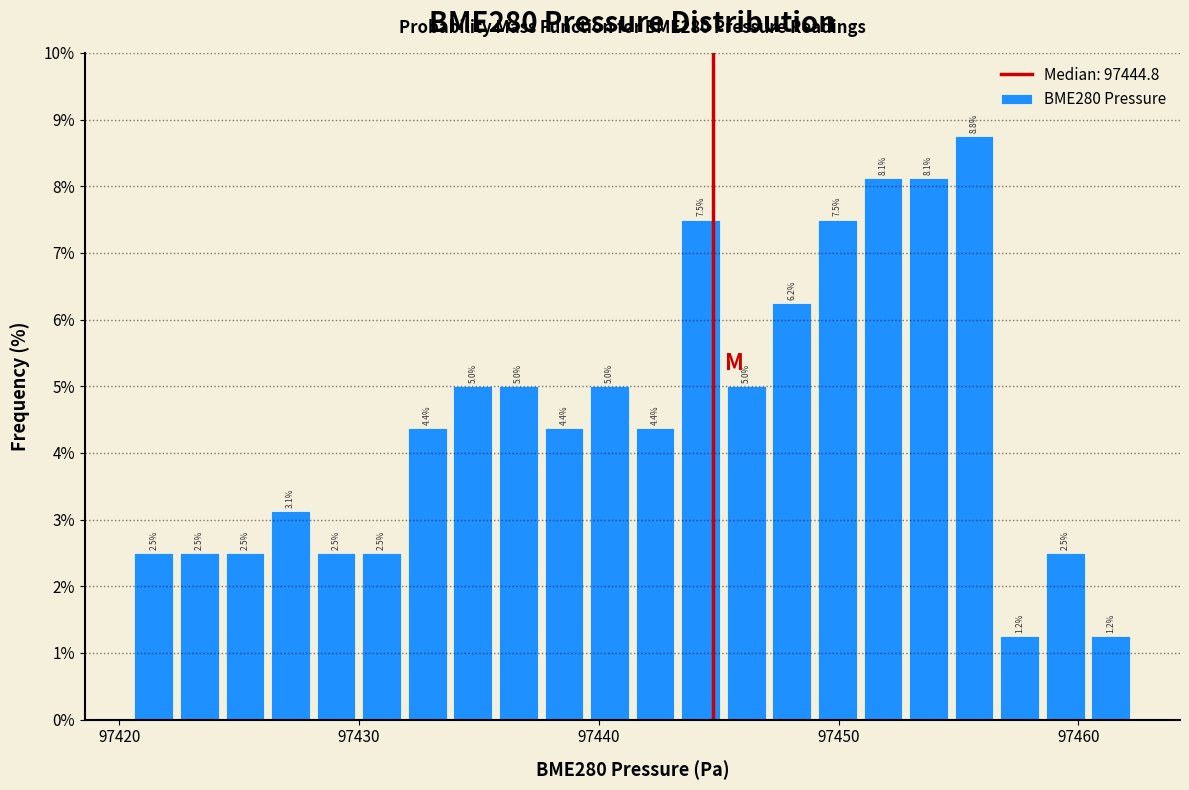

Read against the x-axis, roughly where is the centre of the tallest bar?

97456